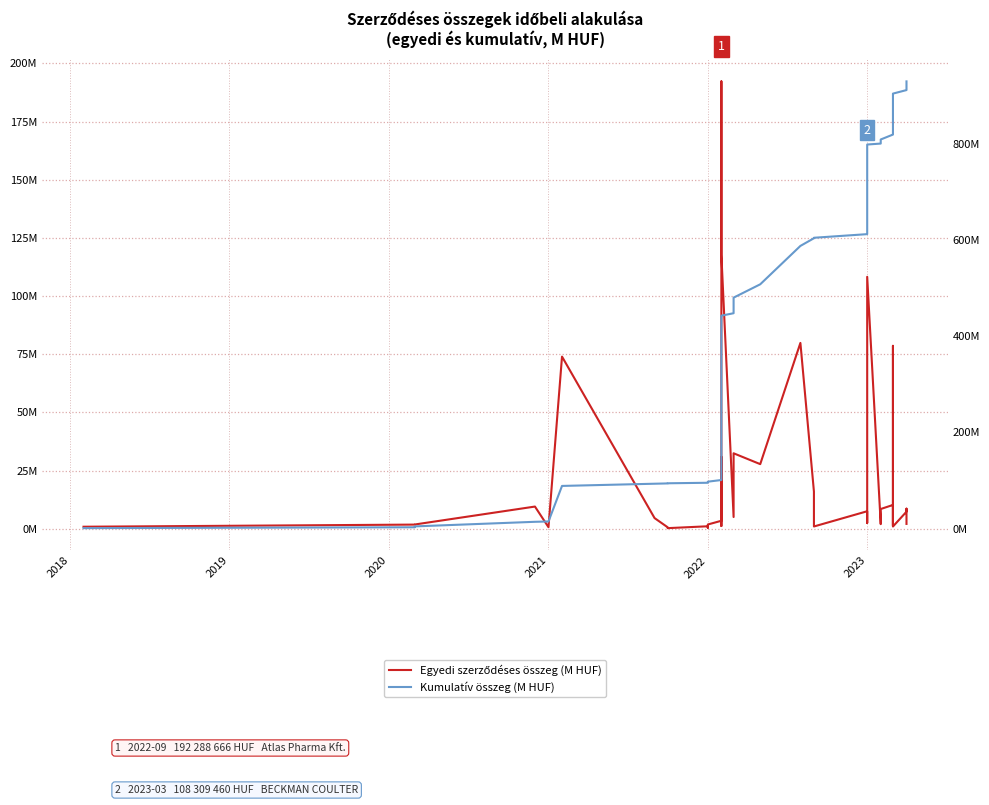

What is the value of the Egyedi szerződéses összeg (M HUF) point at the 18th from the left?

5.1